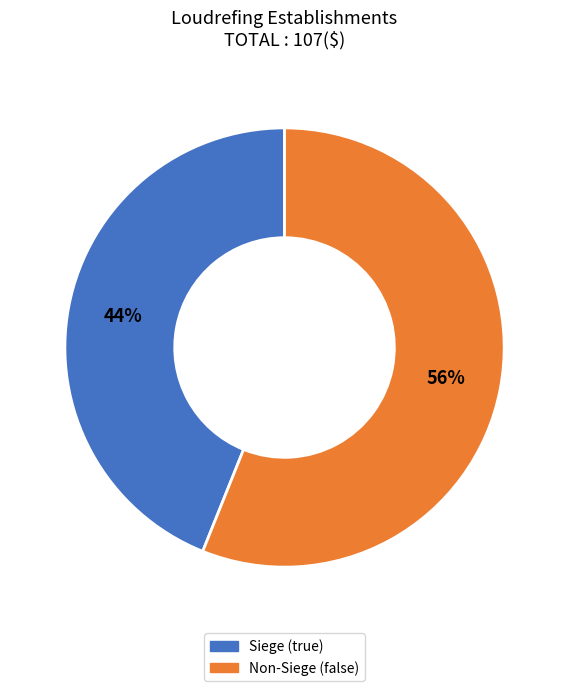

To the nearest percent, what is the difference between the largest and smallest slice percentages?

12%